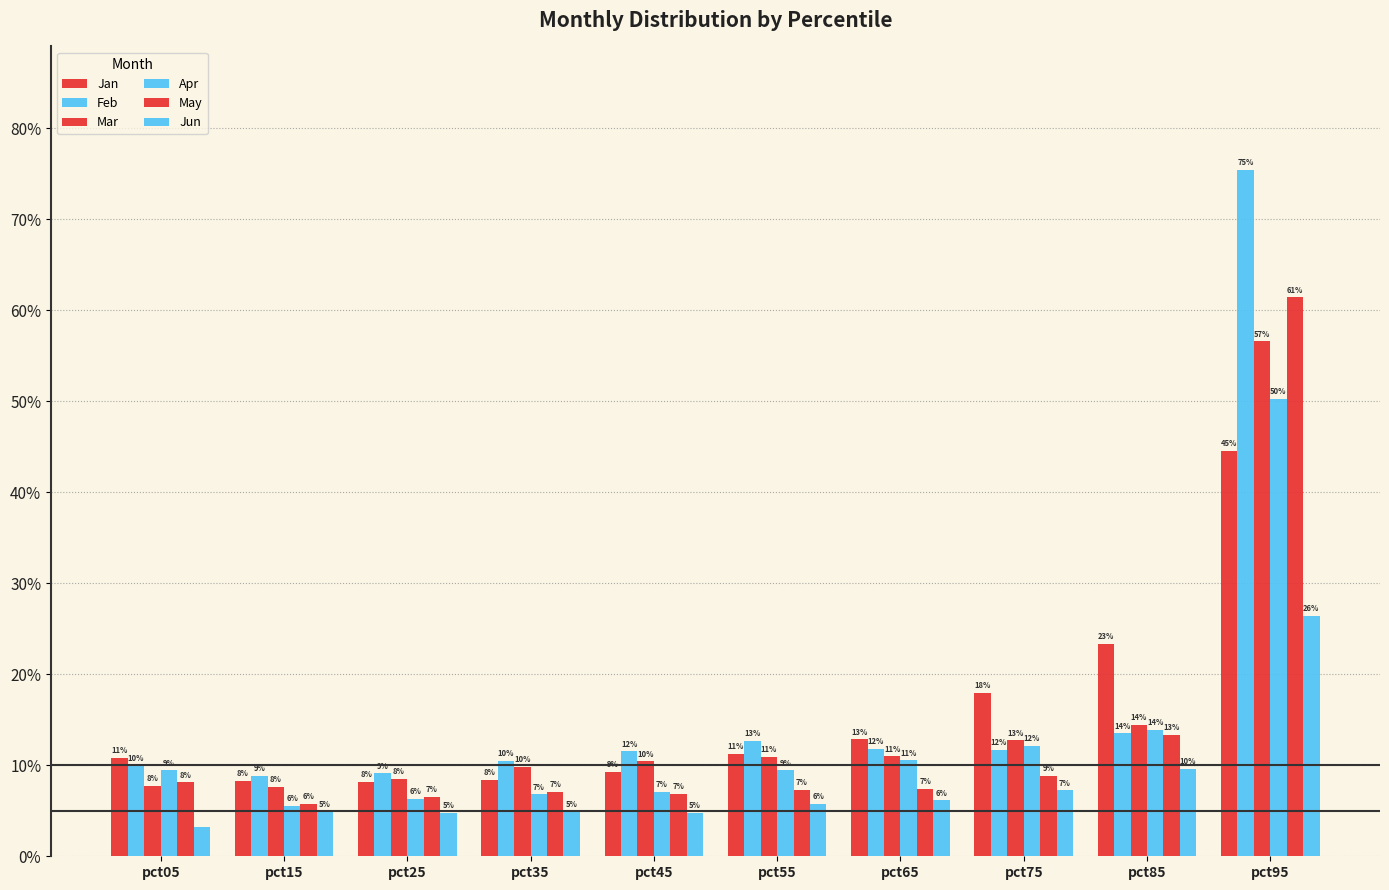

Are the bars horizontal?

No